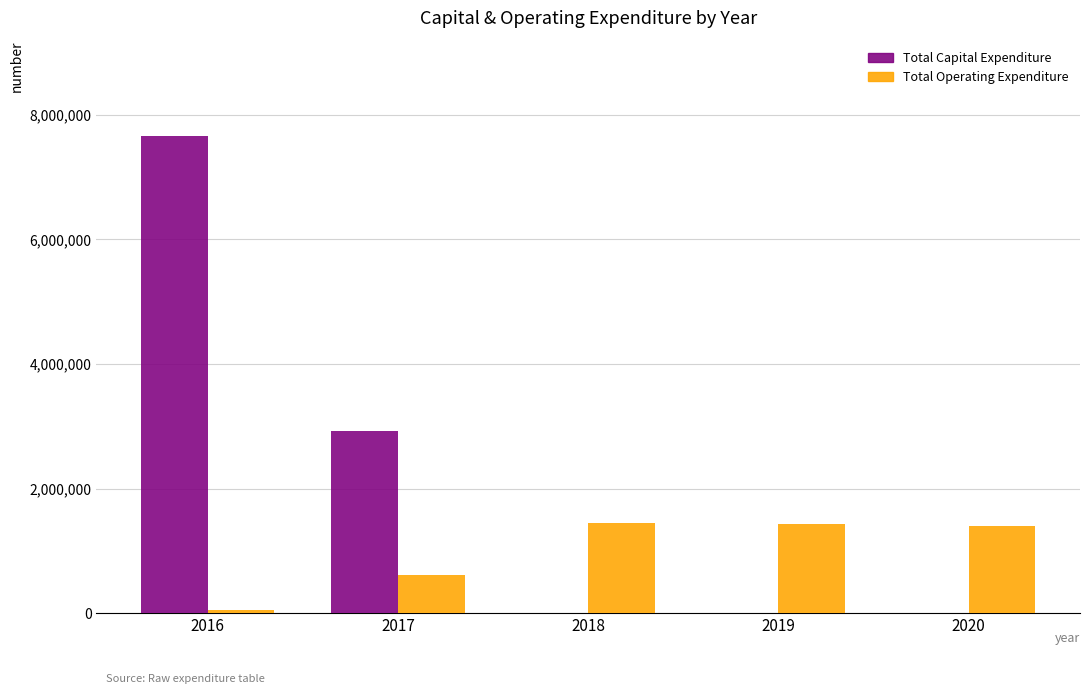

What is the sum of all Total Operating Expenditure values?

4956999.3